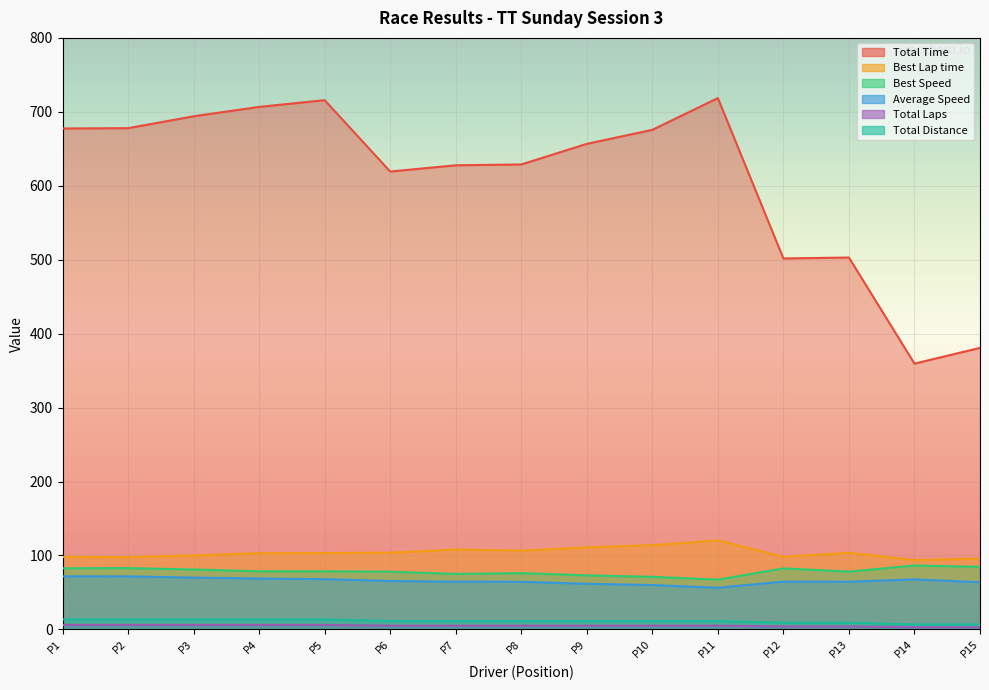

Which series has the widest spread of values?

Total Time